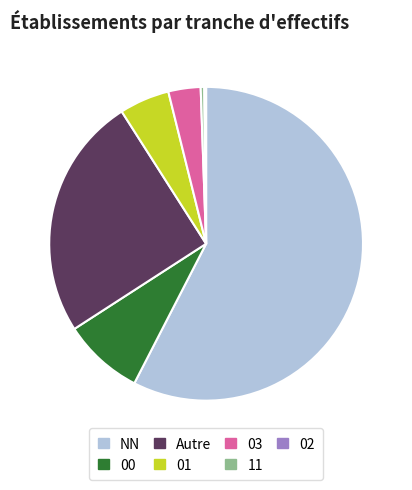

Which slice is the largest?

NN